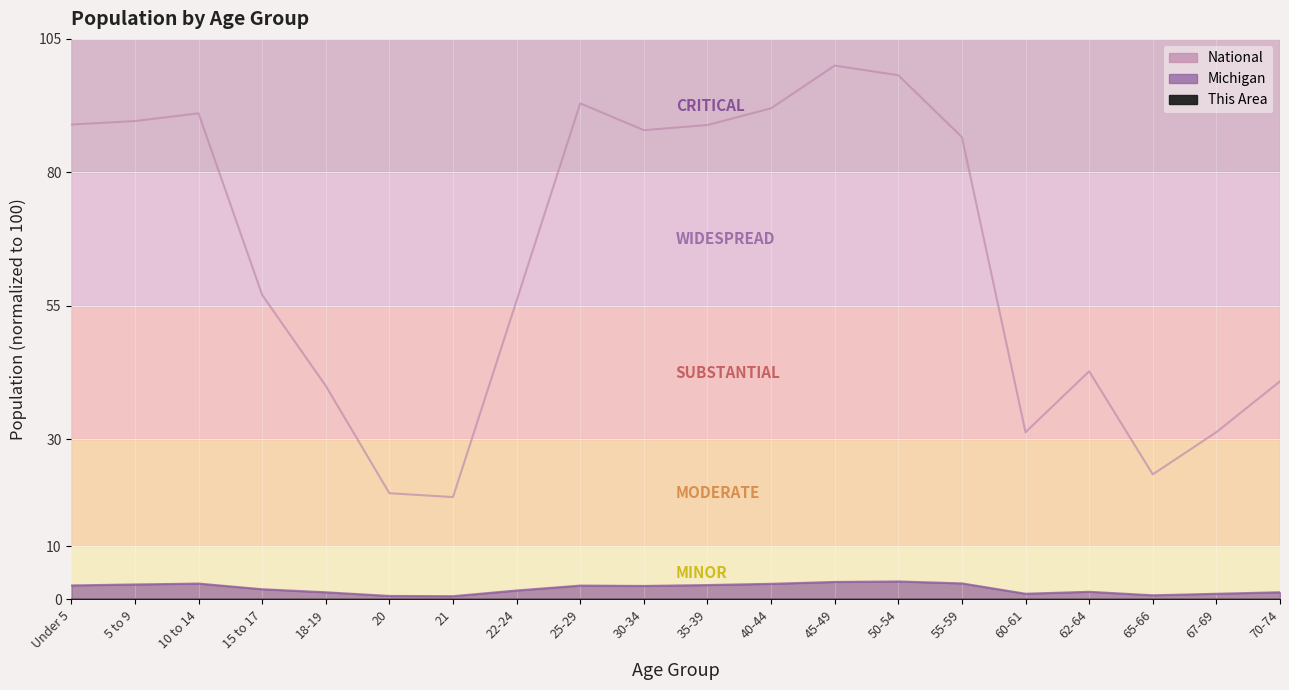

List the labels in order of This Area value, smallest first.

20, 65-66, 21, 67-69, 60-61, 70-74, 62-64, 18-19, 22-24, 55-59, 15 to 17, 35-39, 25-29, 40-44, 30-34, 50-54, 45-49, Under 5, 10 to 14, 5 to 9